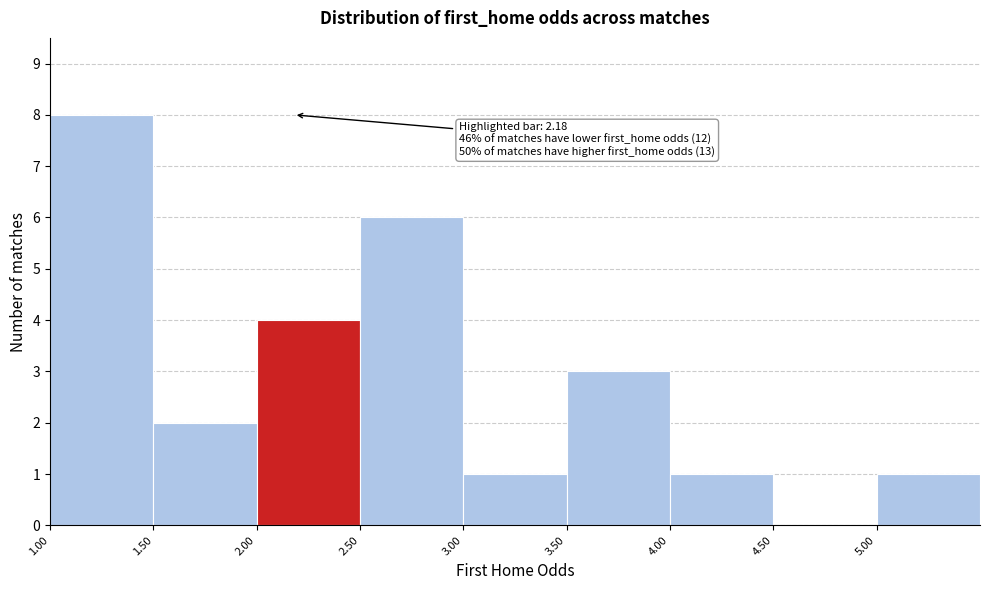

Which range on the x-axis has the tallest bar?

1.0 to 1.5